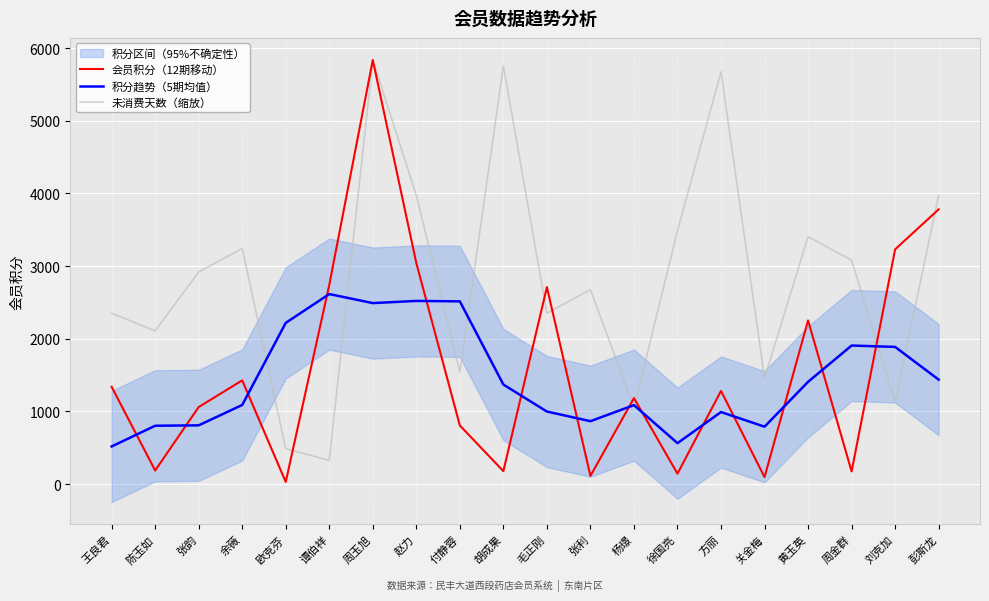

What is the difference between the highest and lowest values at 彭斯龙?

2535.8